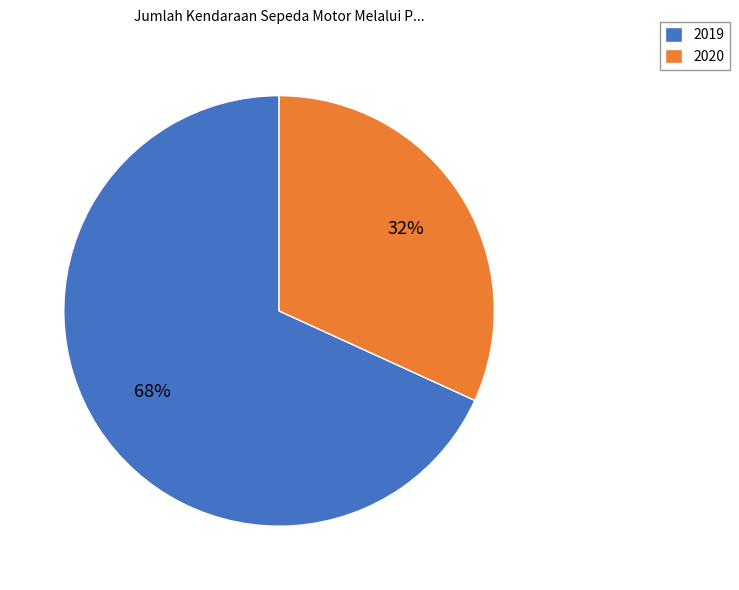

Combined, do 2020 and 2019 account for over 50%?

Yes